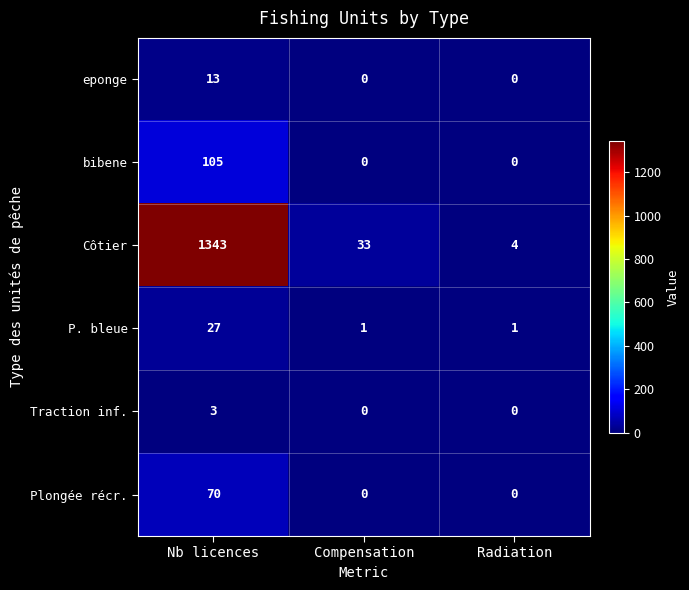

Rank the categories by Côtier value from highest to lowest.

Nb licences, Compensation, Radiation